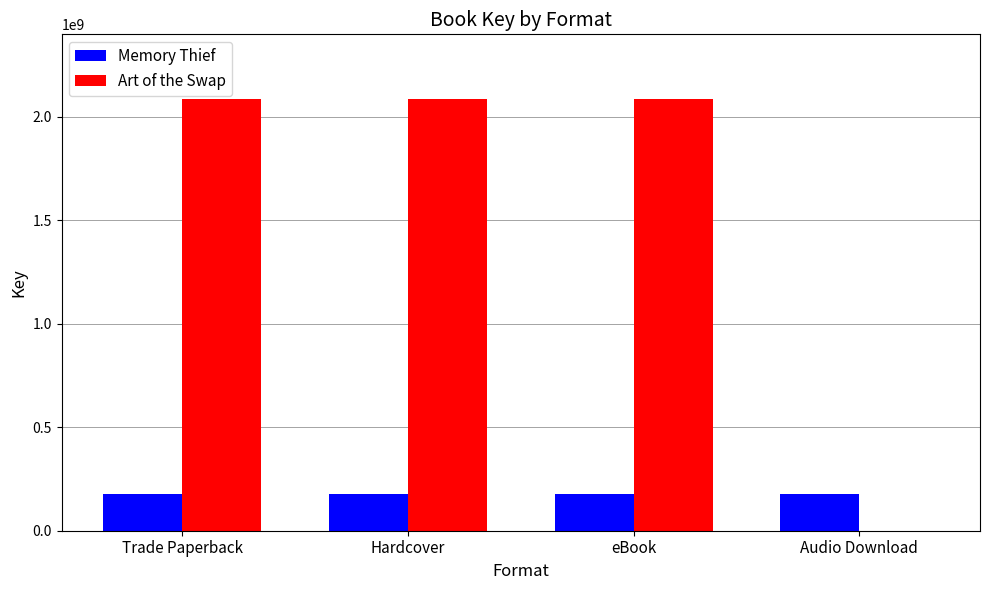

Reading left to right, extract all data points from this chart.

Memory Thief: Trade Paperback=177620020	Hardcover=177620020	eBook=177620020	Audio Download=177620020
Art of the Swap: Trade Paperback=2086623886	Hardcover=2086623886	eBook=2086623886	Audio Download=0